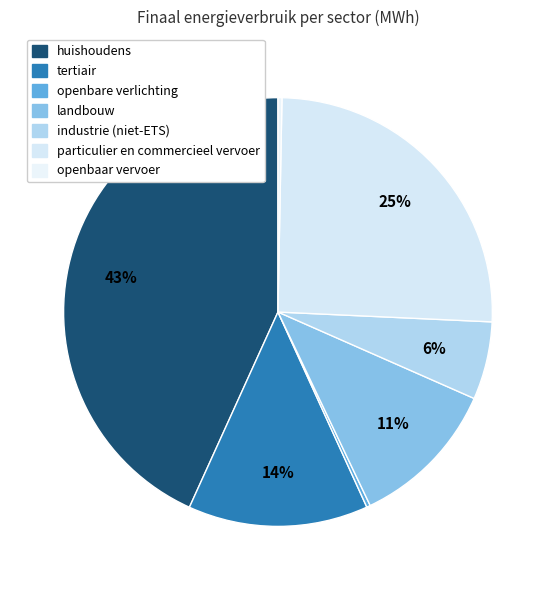

True or false: huishoudens accounts for 43% of the total.

True